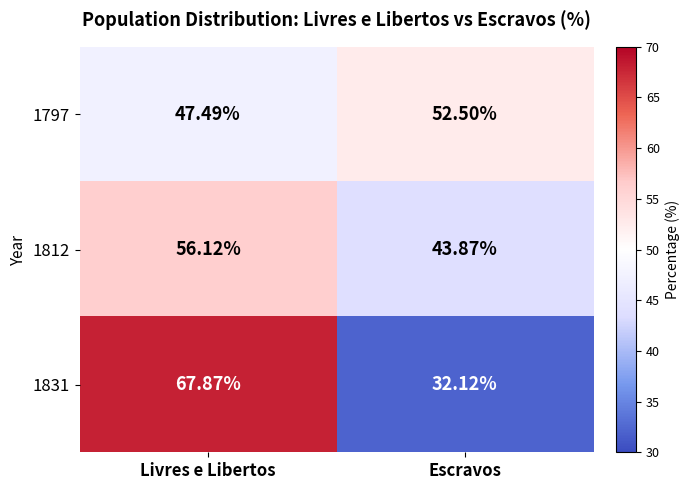

Rank the categories by 1797 value from highest to lowest.

Escravos, Livres e Libertos